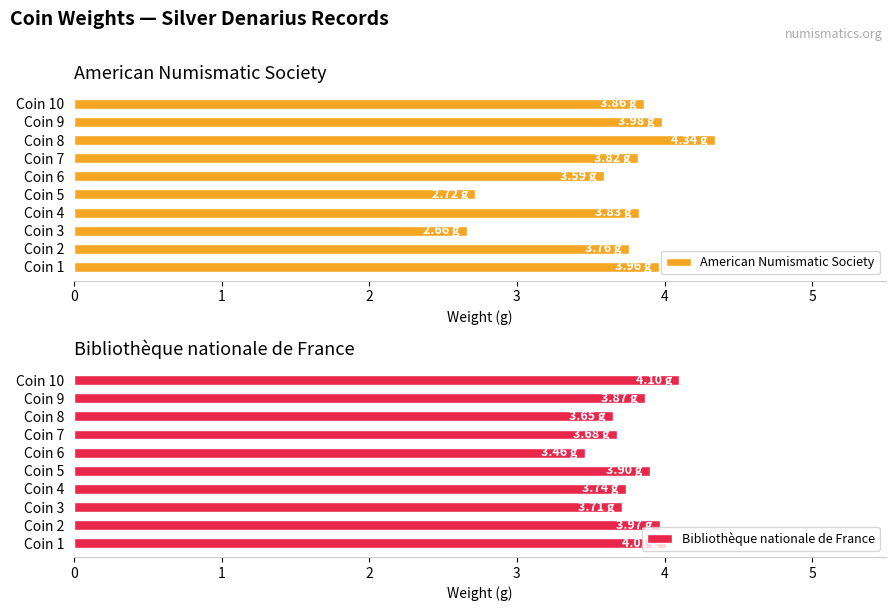

At how many categories does at least one series exceed 3?

10